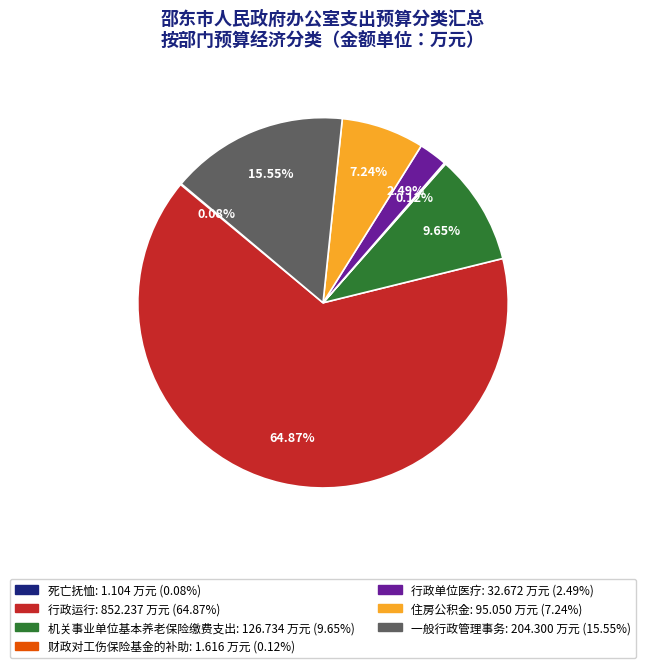

To the nearest percent, what is the average slice percentage?

14%